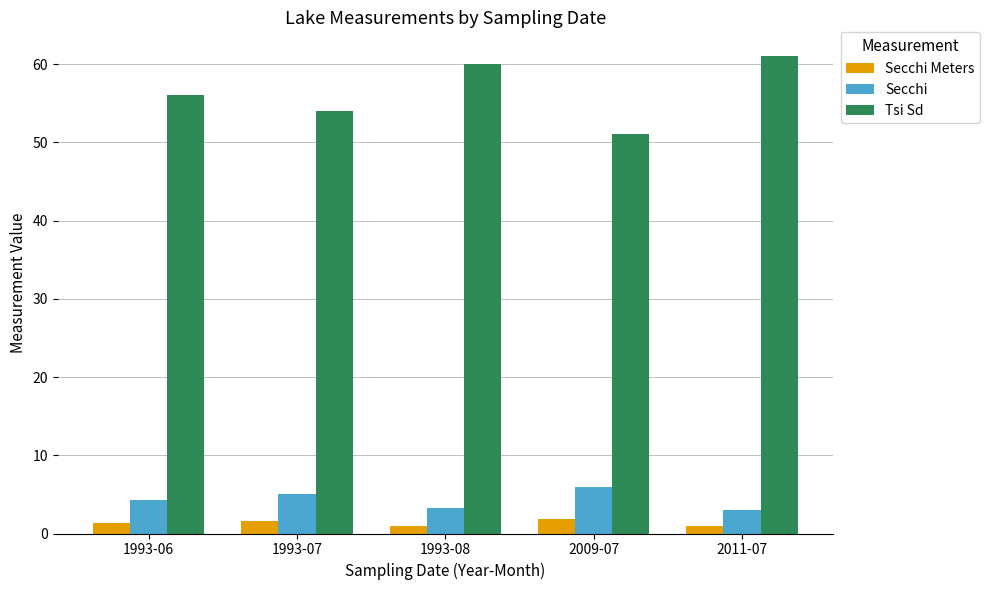

Is it true that Secchi equals 1.7 at 2009-07?

False